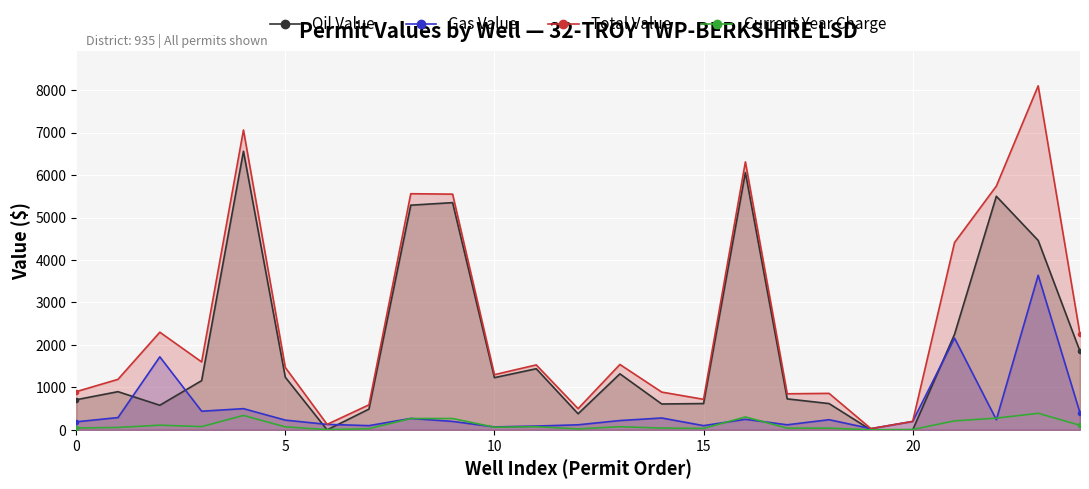

List the series in order of their peak value, highest first.

Total Value, Oil Value, Gas Value, Current Year Charge